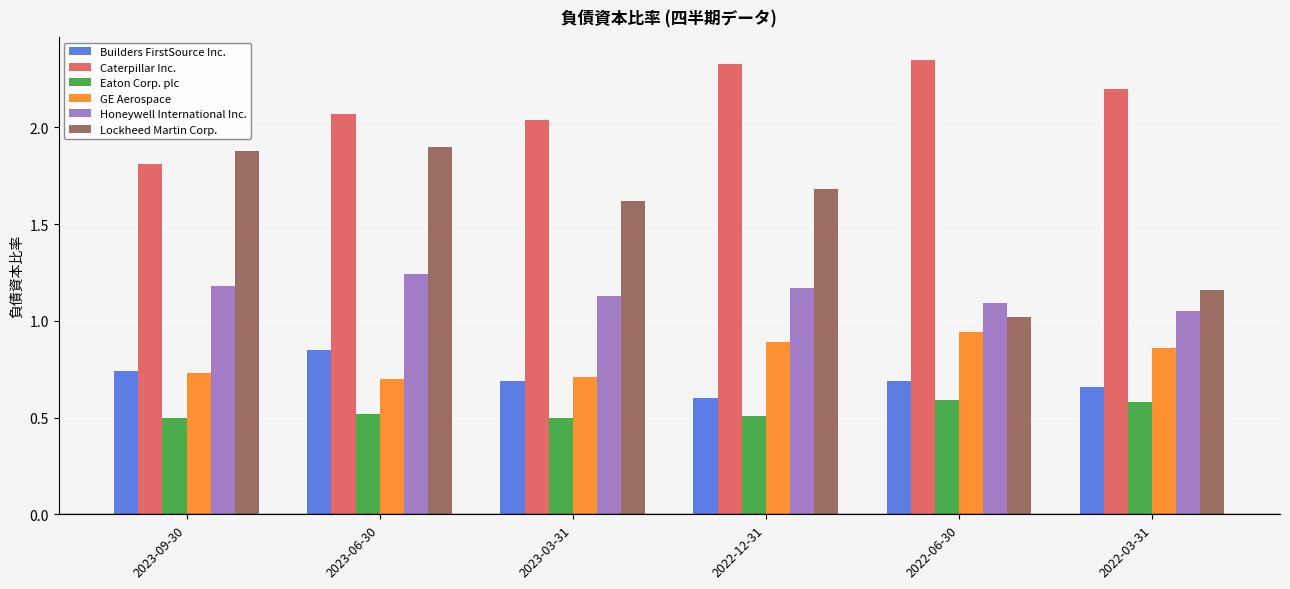

Which category has the highest value across all series?

2022-06-30